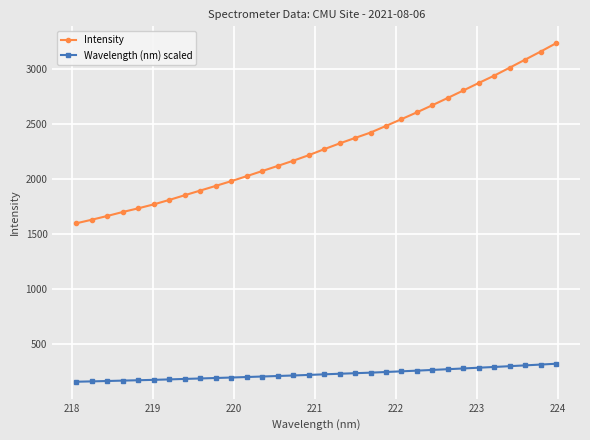

Which series has the largest total across all categories?

Intensity